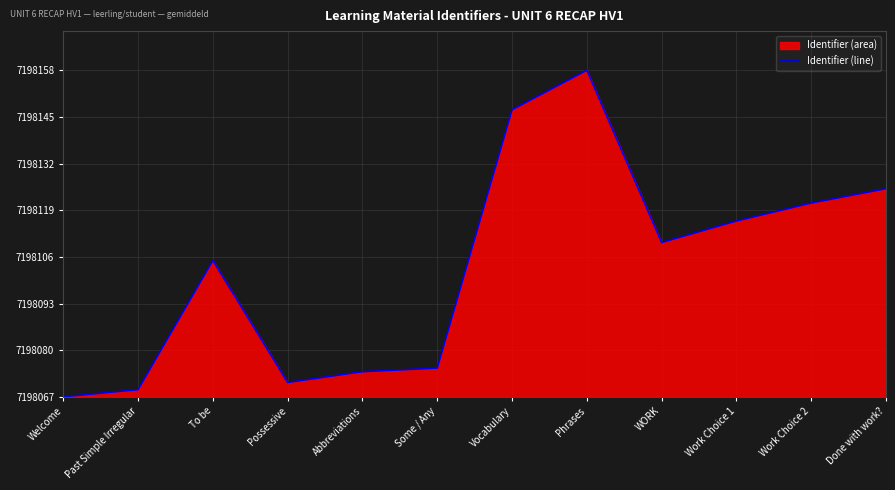

How many distinct data groups are displayed?

1